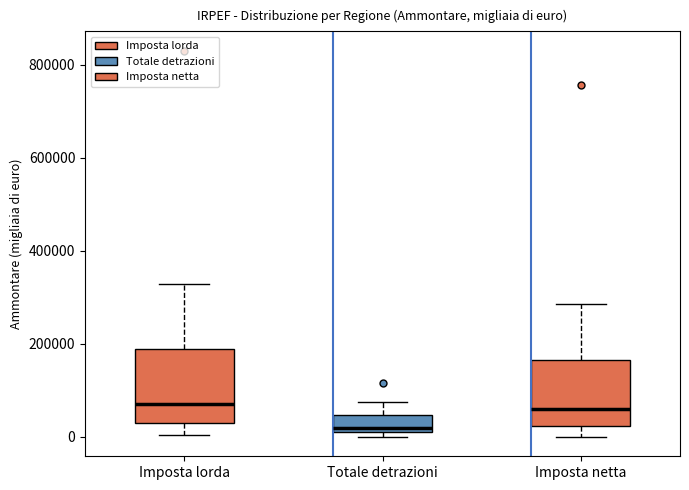

Which box has the lowest median line?

Totale detrazioni